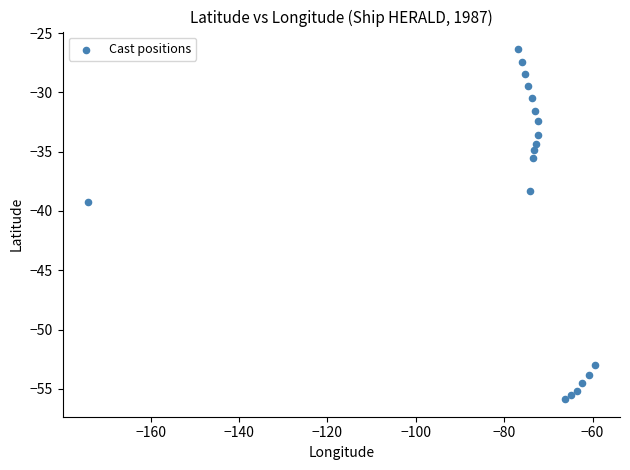

What is the range of Y values (max minus min)?

29.5